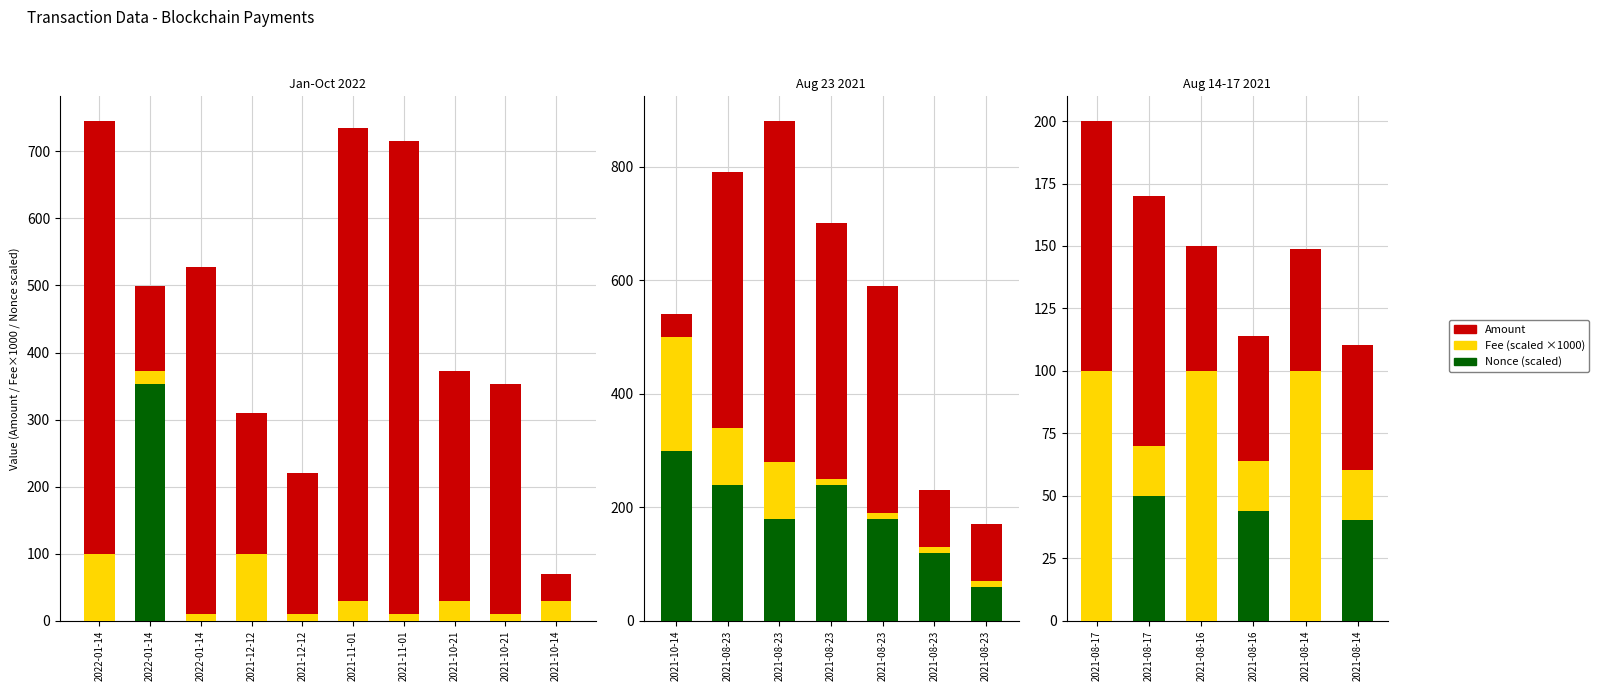

Where does the Amount series first go above 50?

2021-08-17